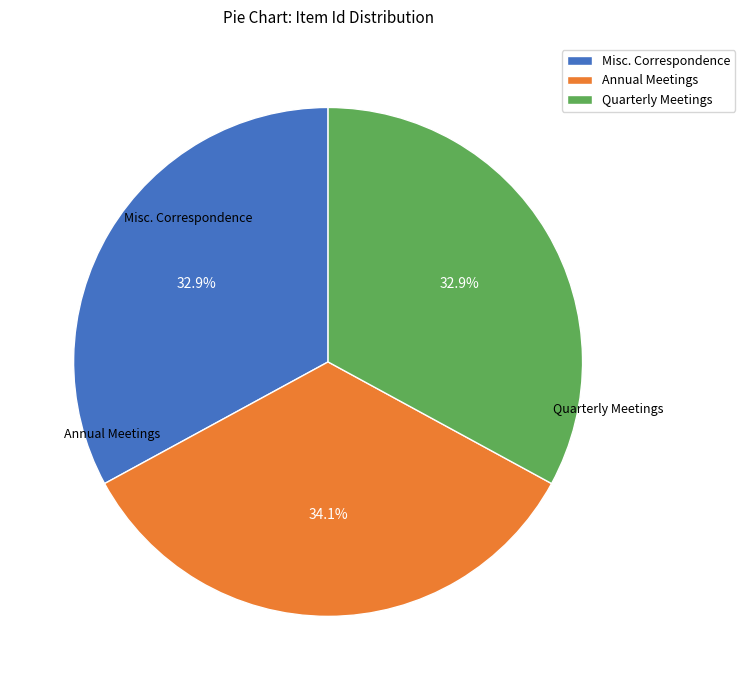

What percentage is NOT represented by Quarterly Meetings?

67.1%